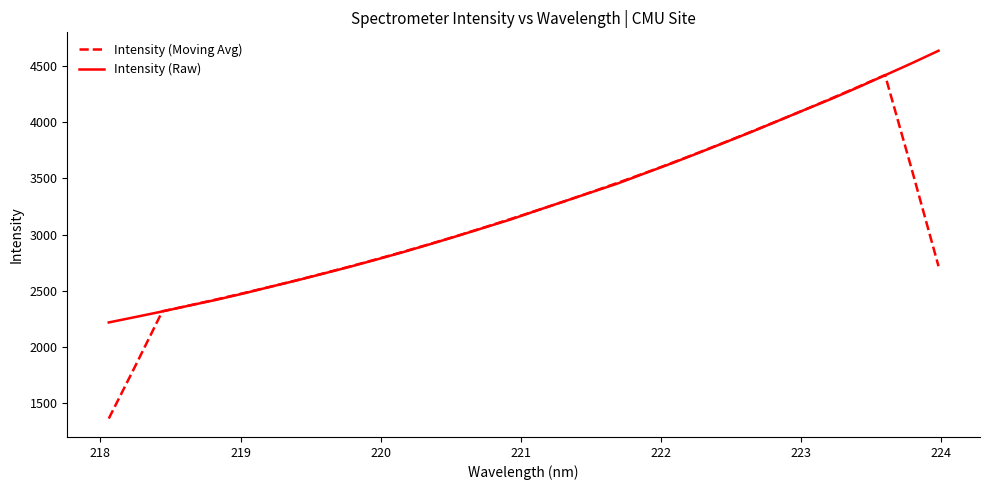

How many lines are shown in the chart?

2